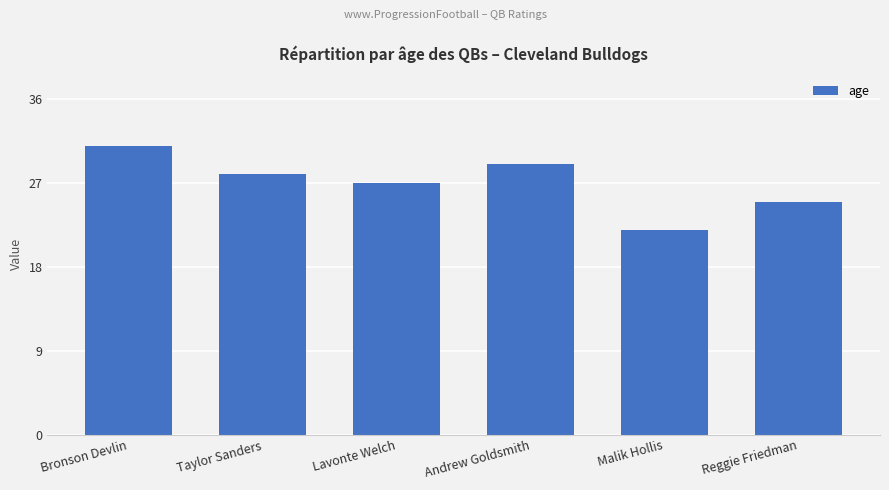

List the labels in order of value, largest first.

Bronson Devlin, Andrew Goldsmith, Taylor Sanders, Lavonte Welch, Reggie Friedman, Malik Hollis